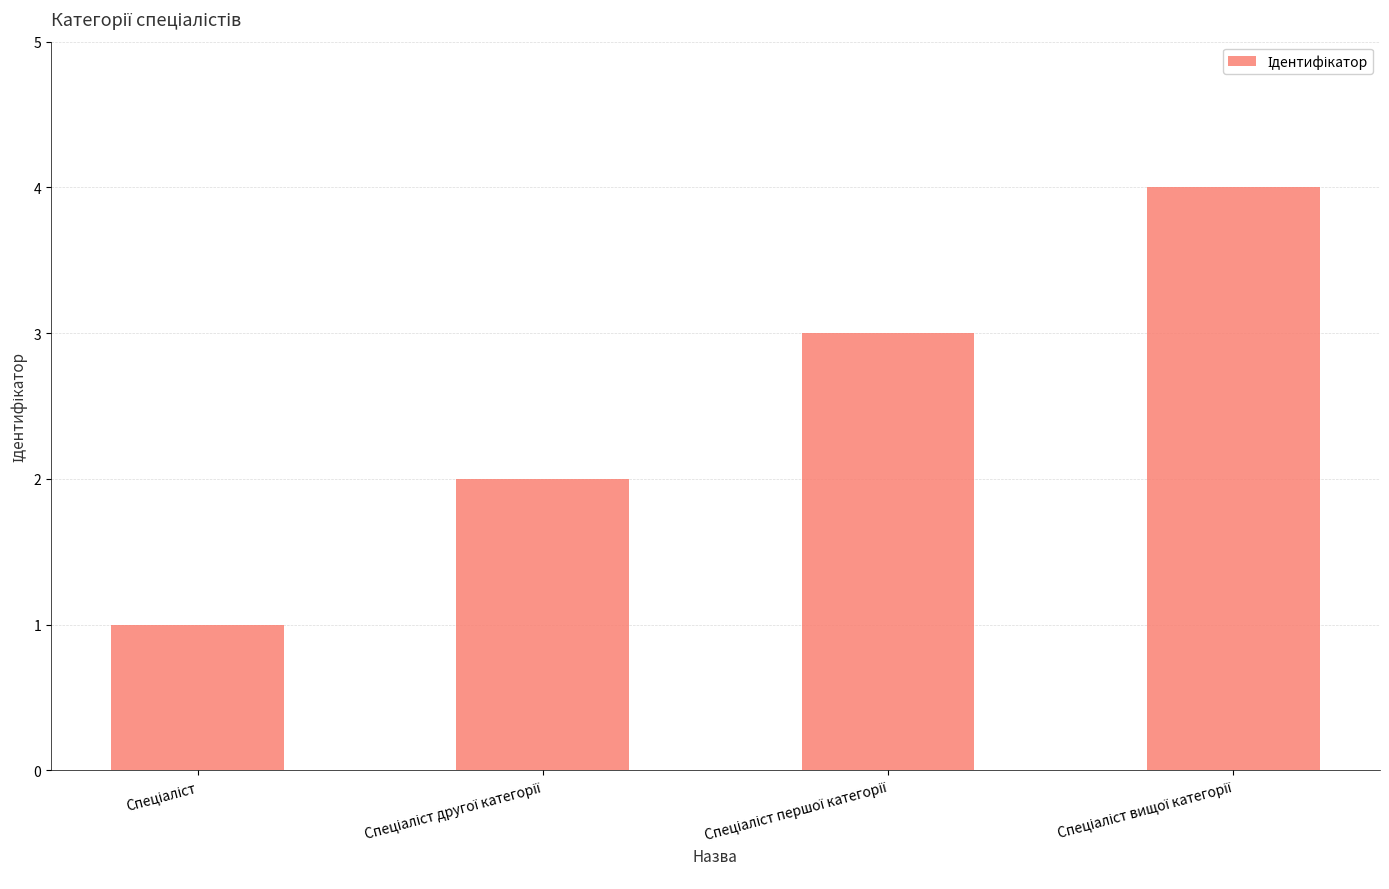

What is the difference between the maximum and minimum values?

3